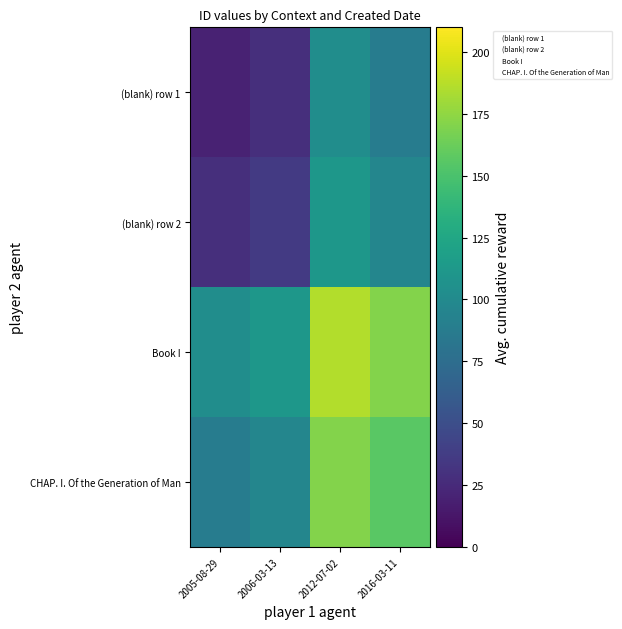

Reading left to right, what are all the values shown in this chart?

(blank) row 1: 2005-08-29=20	2006-03-13=28	2012-07-02=103	2016-03-11=88
(blank) row 2: 2005-08-29=28	2006-03-13=36	2012-07-02=111	2016-03-11=96
Book I: 2005-08-29=103	2006-03-13=111	2012-07-02=186	2016-03-11=171
CHAP. I. Of the Generation of Man: 2005-08-29=88	2006-03-13=96	2012-07-02=171	2016-03-11=156